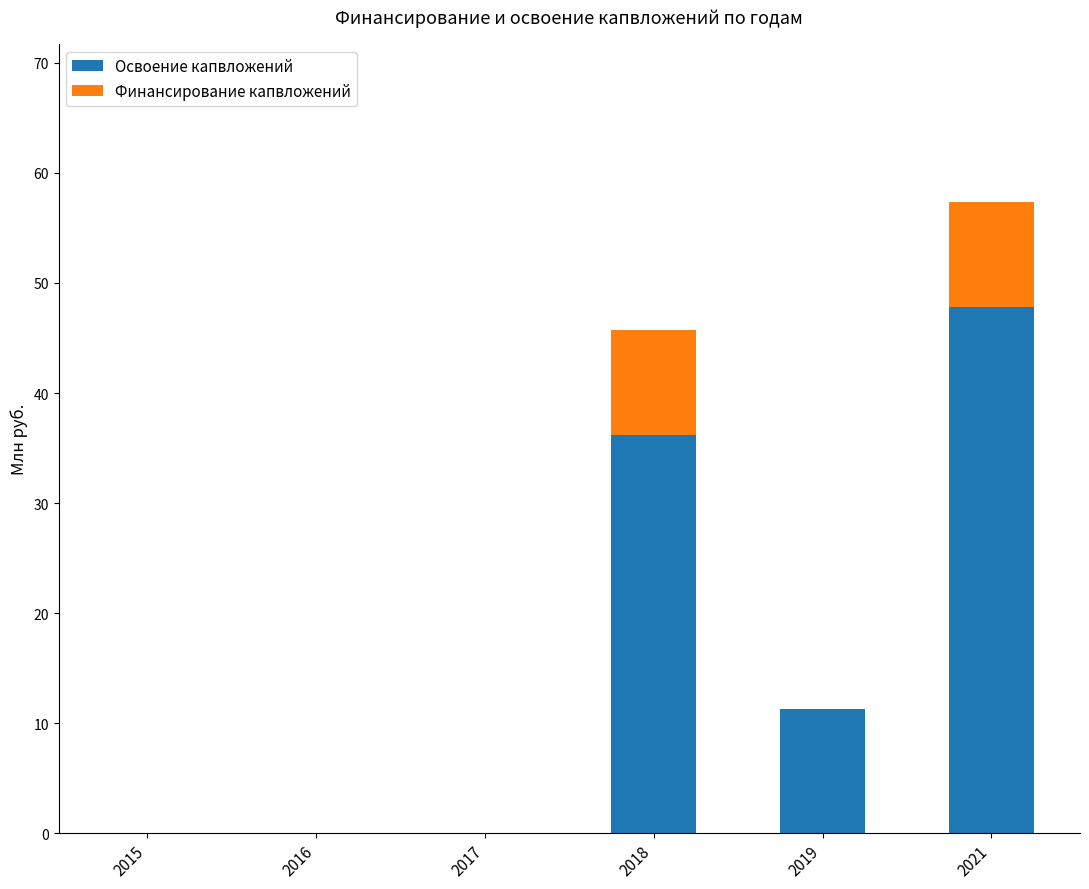

Is it true that Освоение капвложений equals 0.0 at 2015?

True